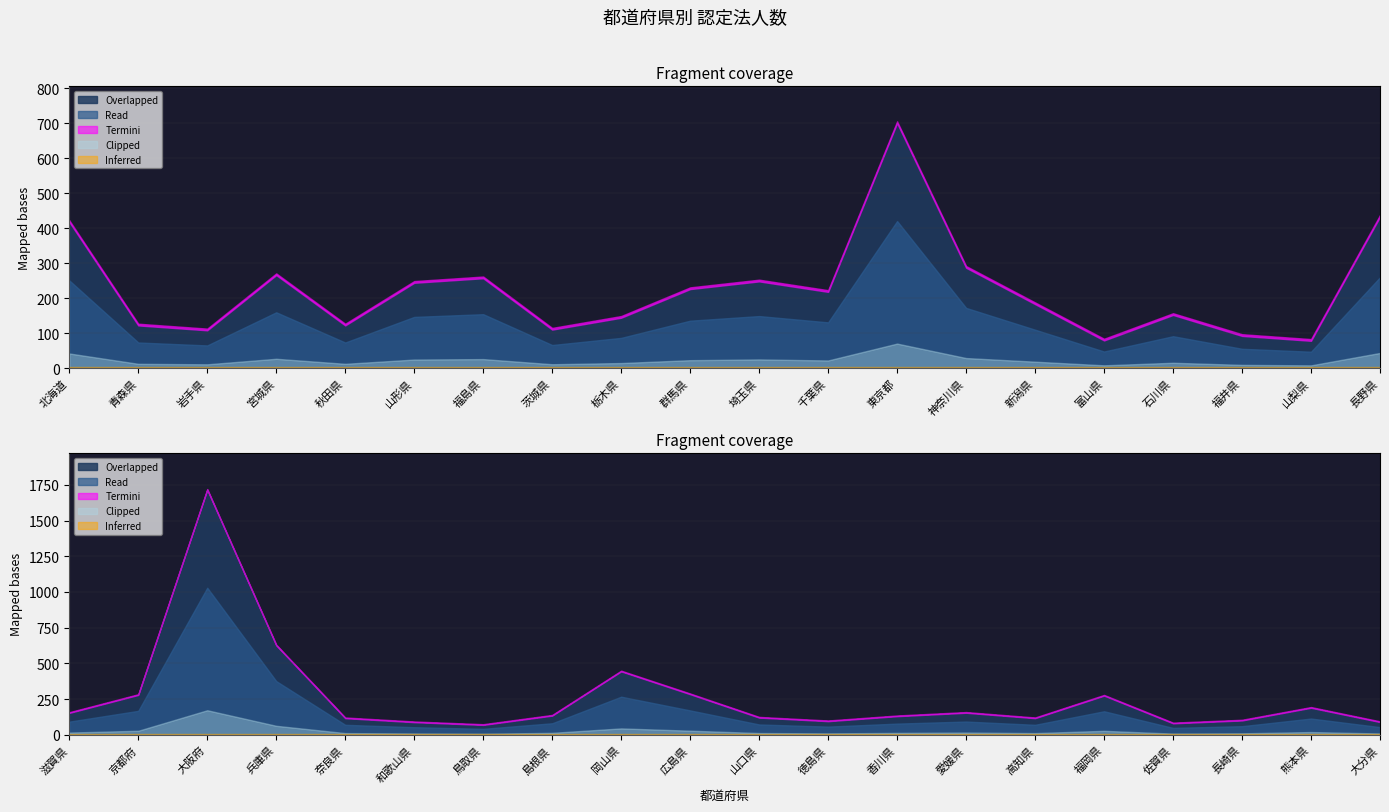

Between 13 and 6, which is larger?

13